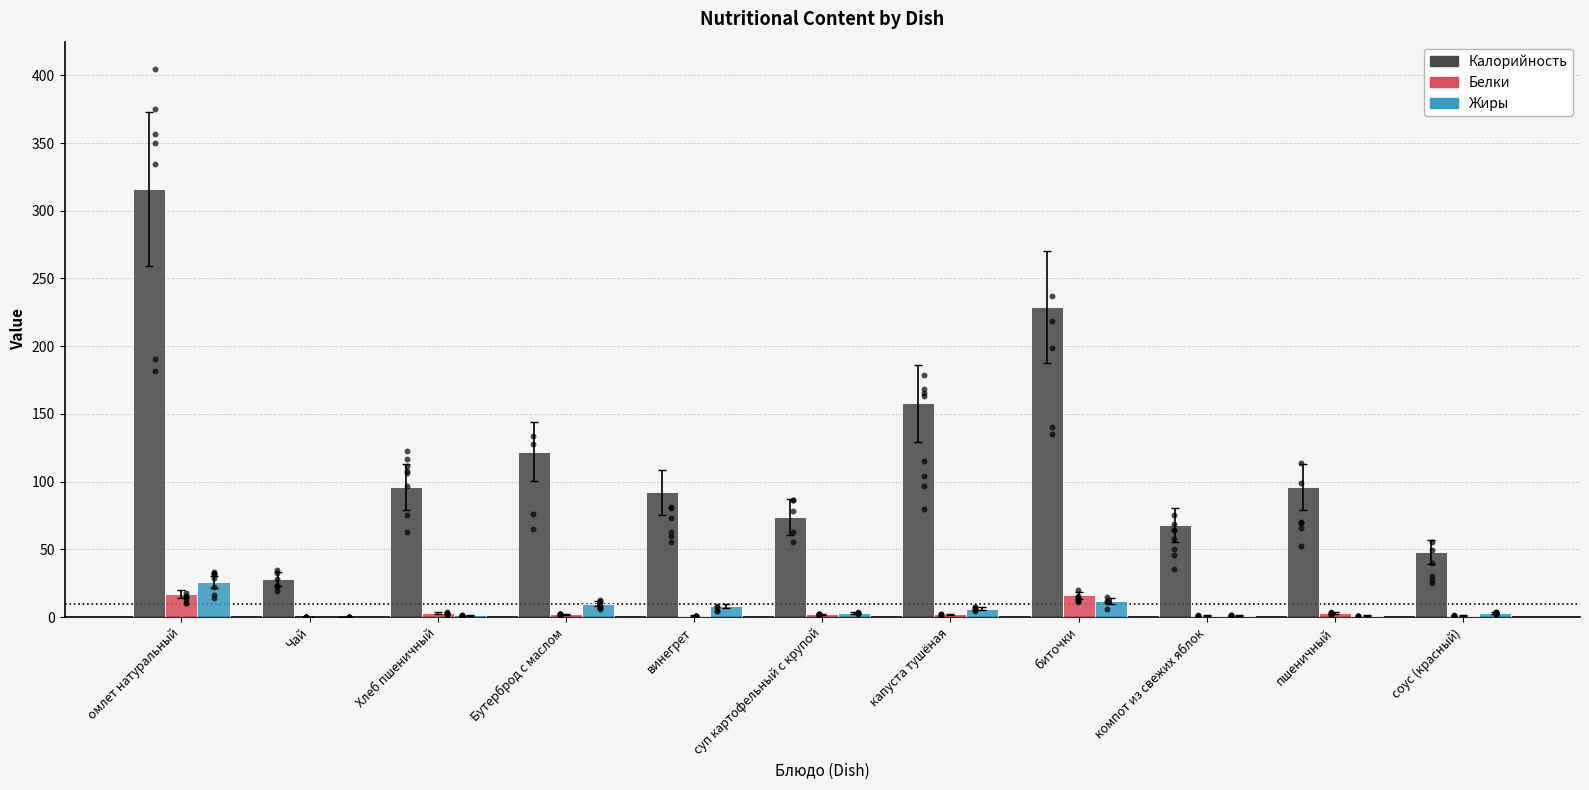

Which series reaches the maximum Y coordinate?

Калорийность